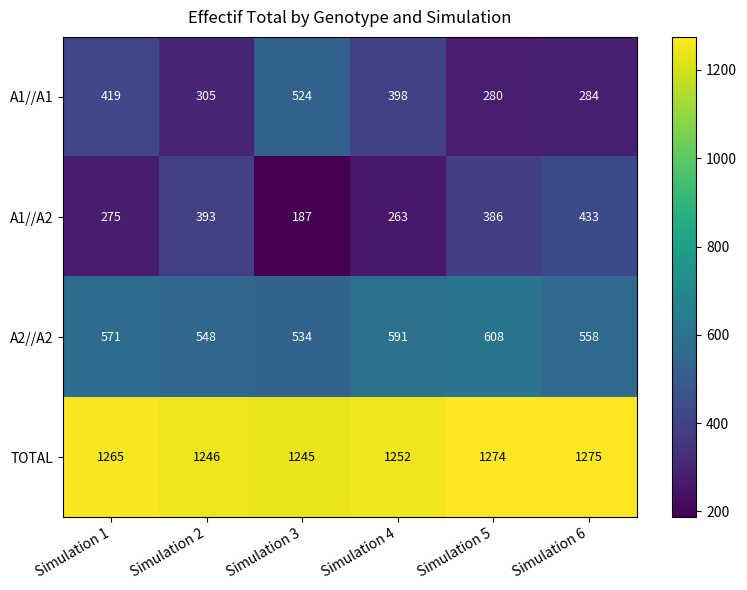

What is the maximum value shown in the chart?

1275